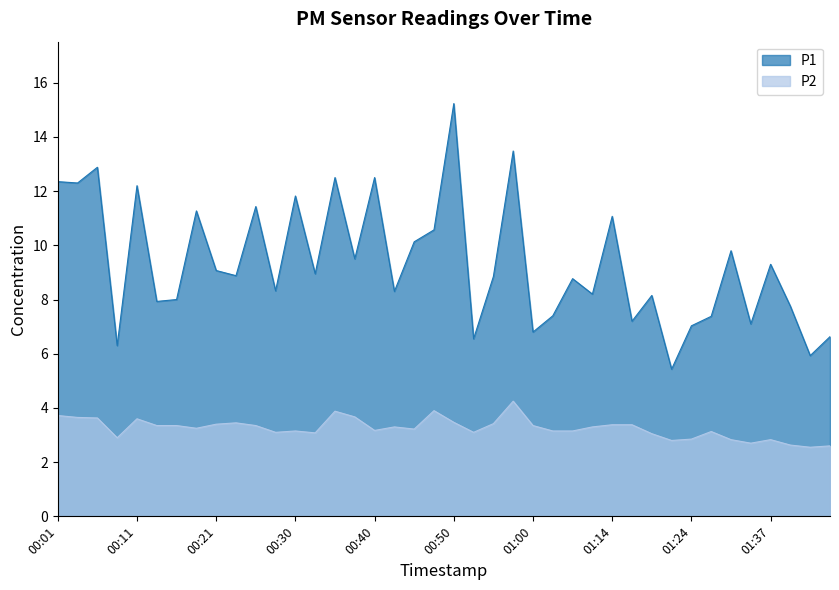

What is the sum of the P2 values at 00:23 and 00:21?

6.8